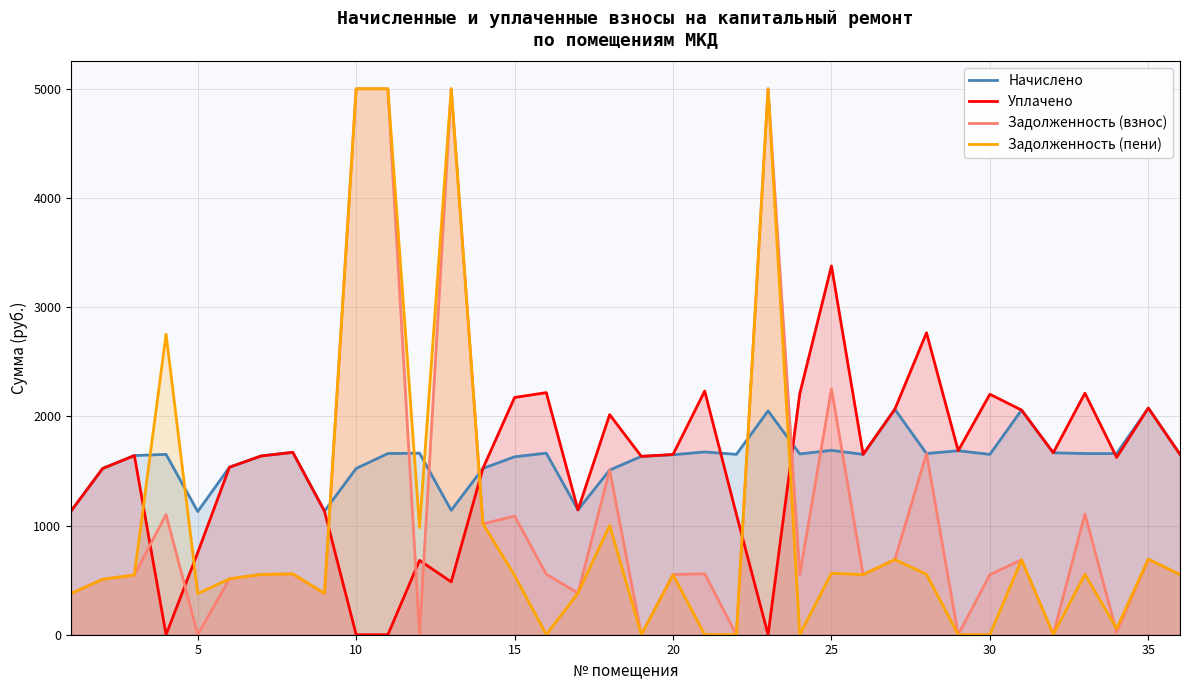

True or false: Задолженность (пени) and Уплачено cross at least once.

True